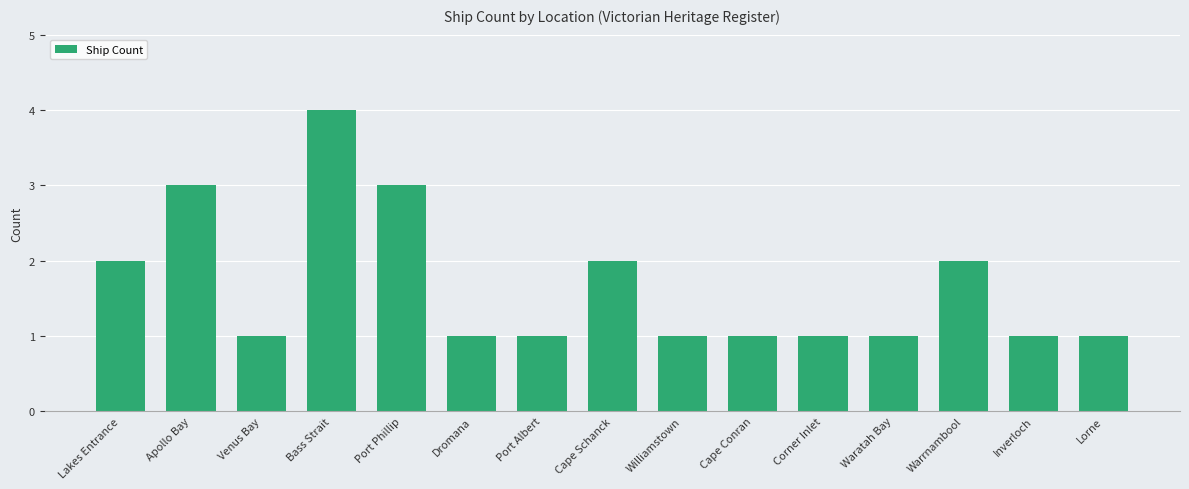

What is the label of the 10th bar from the right?

Dromana